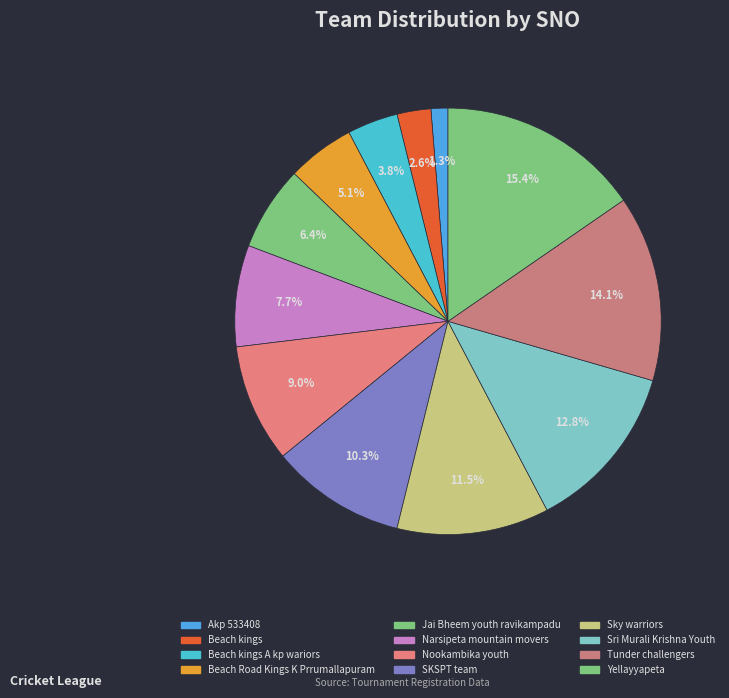

To the nearest percent, what is the difference between the largest and smallest slice percentages?

14%